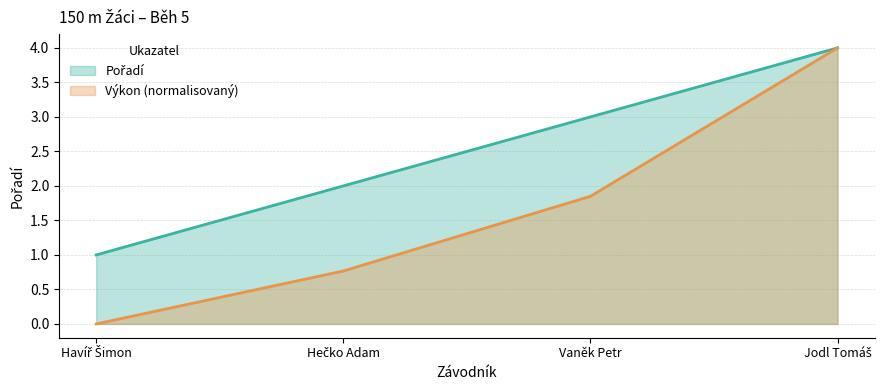

What is the label of the 4th point from the left?

Jodl Tomáš